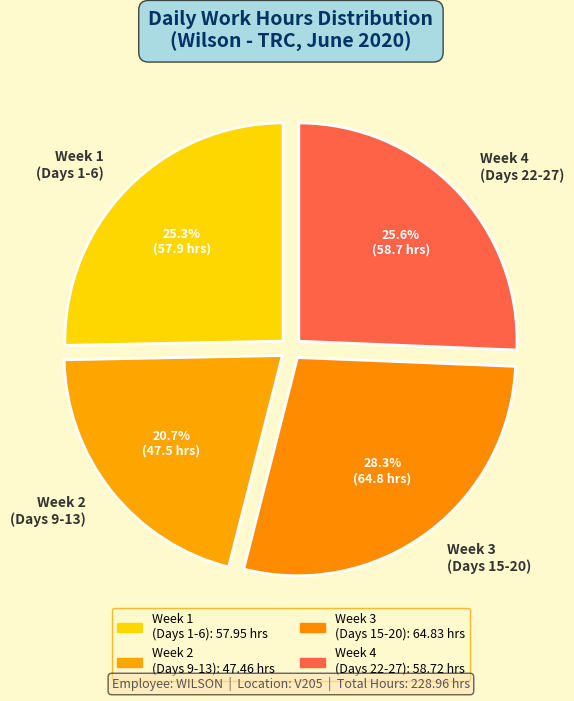

Which slice is the smallest?

Week 2 (Days 9-13)